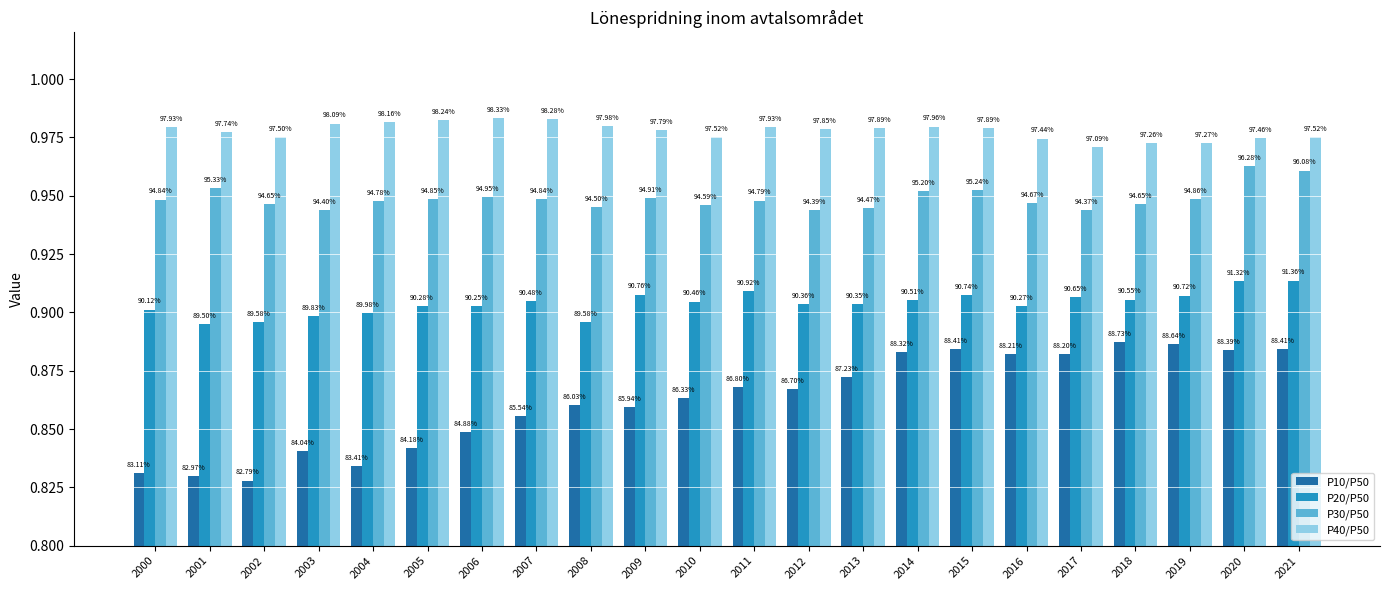

List the labels in order of P30/P50 value, smallest first.

2017, 2012, 2003, 2013, 2008, 2010, 2018, 2002, 2016, 2004, 2011, 2000, 2007, 2005, 2019, 2009, 2006, 2014, 2015, 2001, 2021, 2020